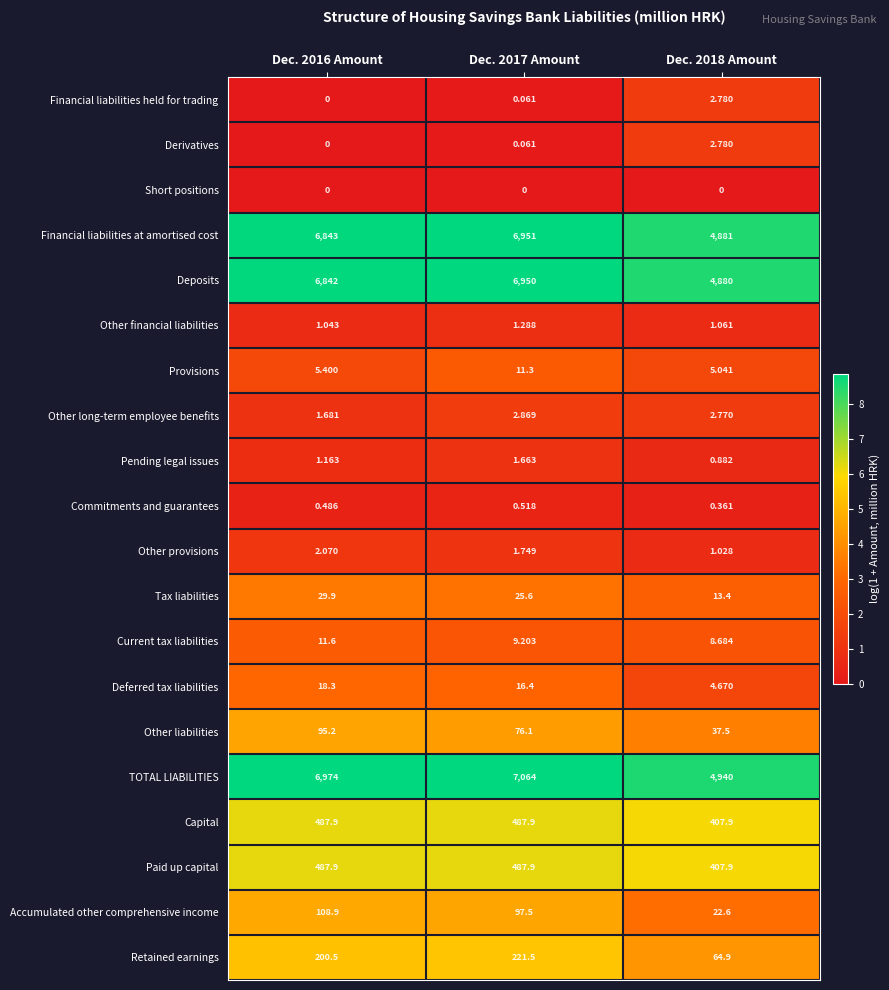

Which series has the widest spread of values?

TOTAL LIABILITIES